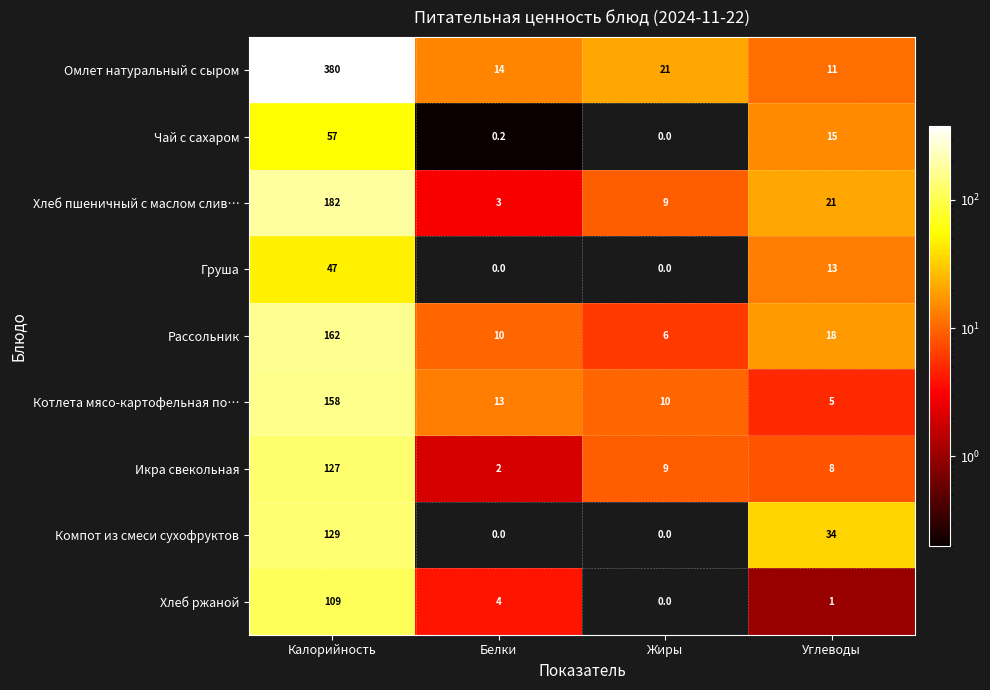

Is it true that Груша equals 29.8 at Калорийность?

False